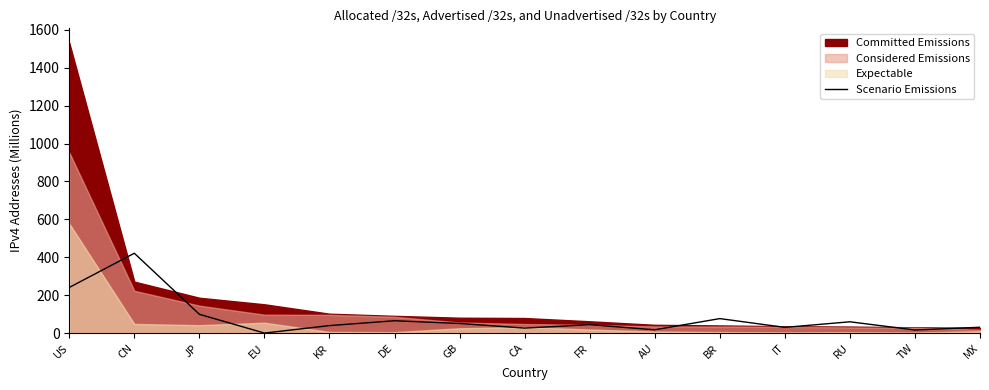

What is the sum of all values?

1216.9